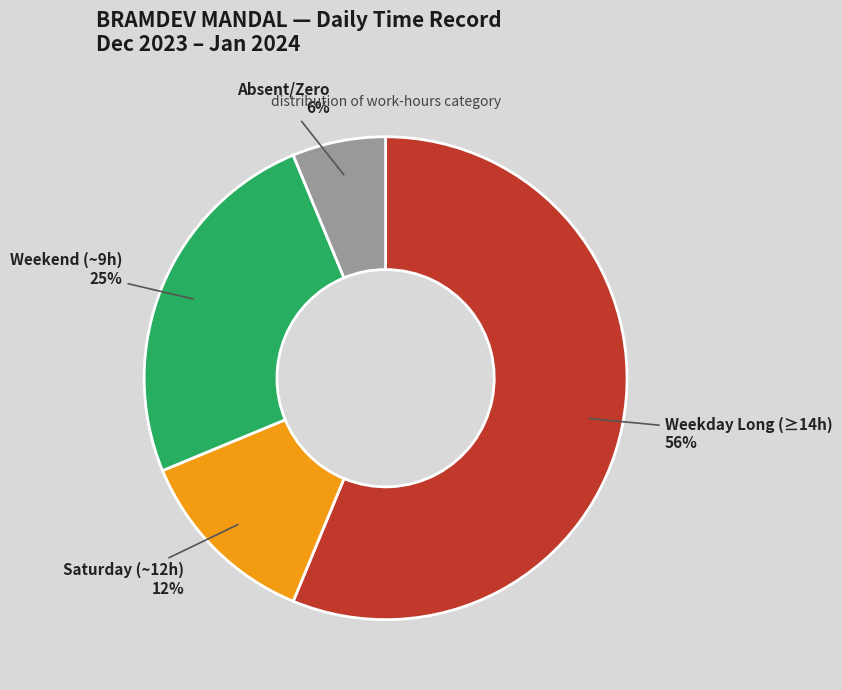

Is it true that Absent/Zero is 18% of the pie?

False